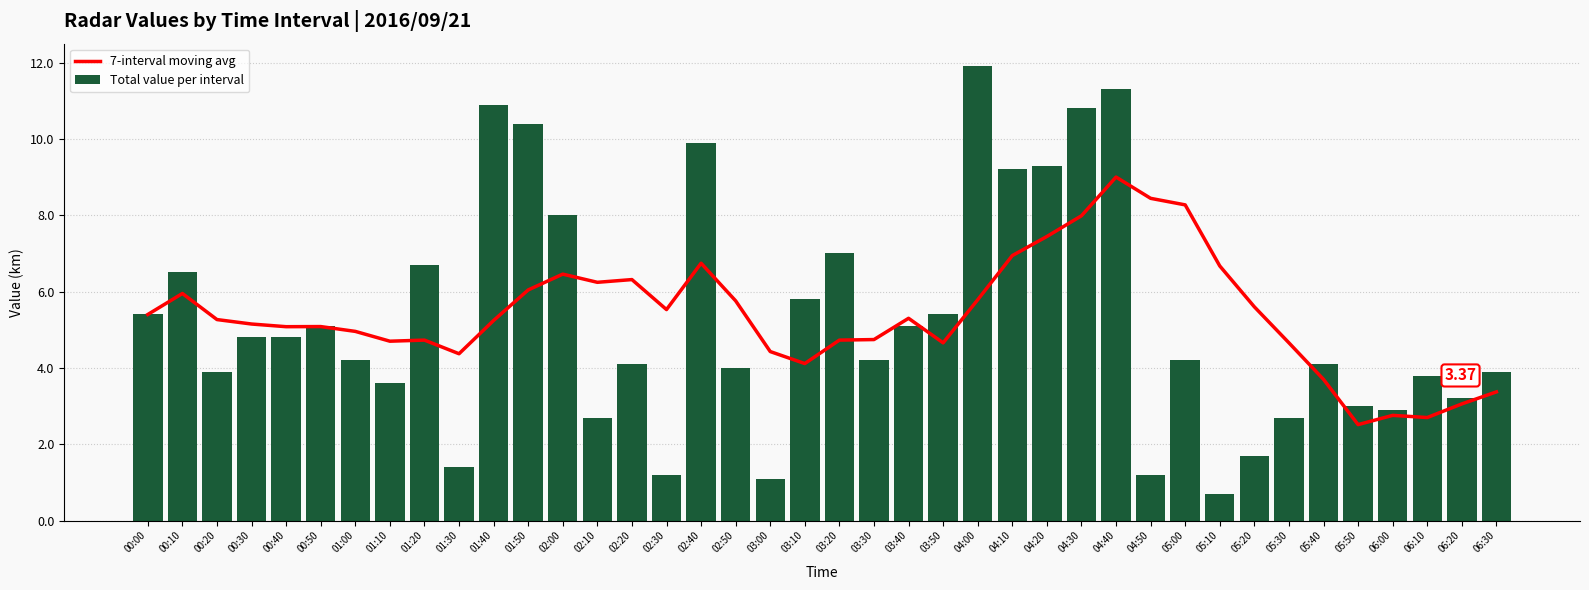

At 04:00, list the series in order from largest to smallest.

Total value per interval, 7-interval moving avg